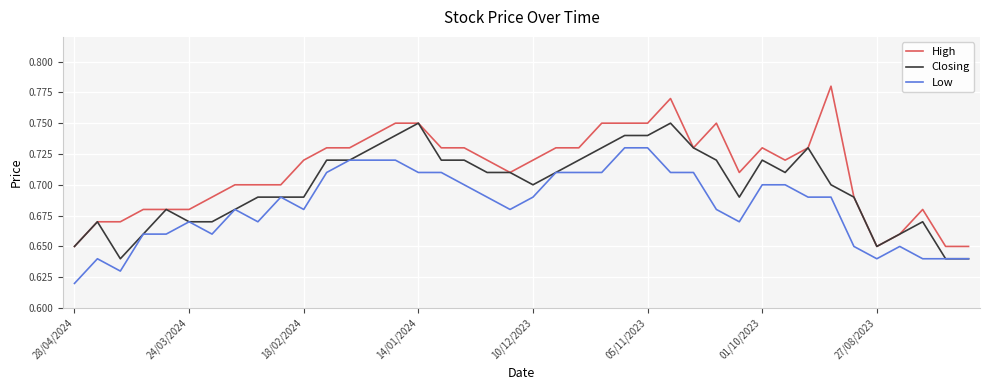

What is the difference between the maximum and minimum values in the Closing series?

0.1